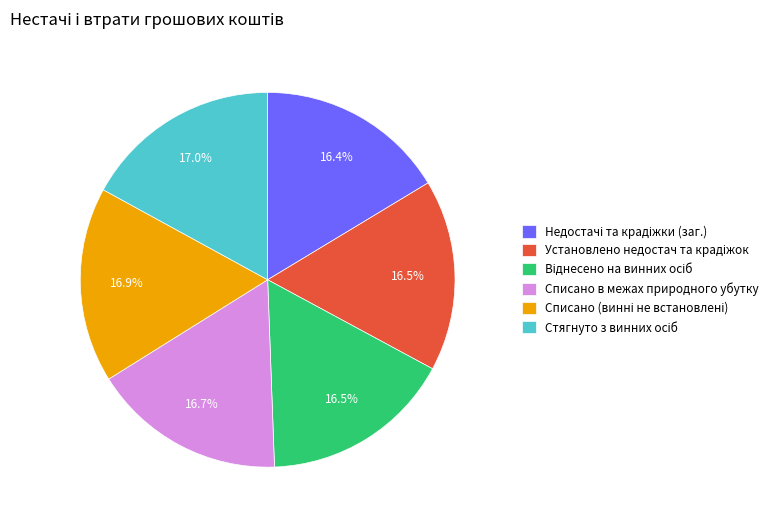

Does any single category account for the majority?

No